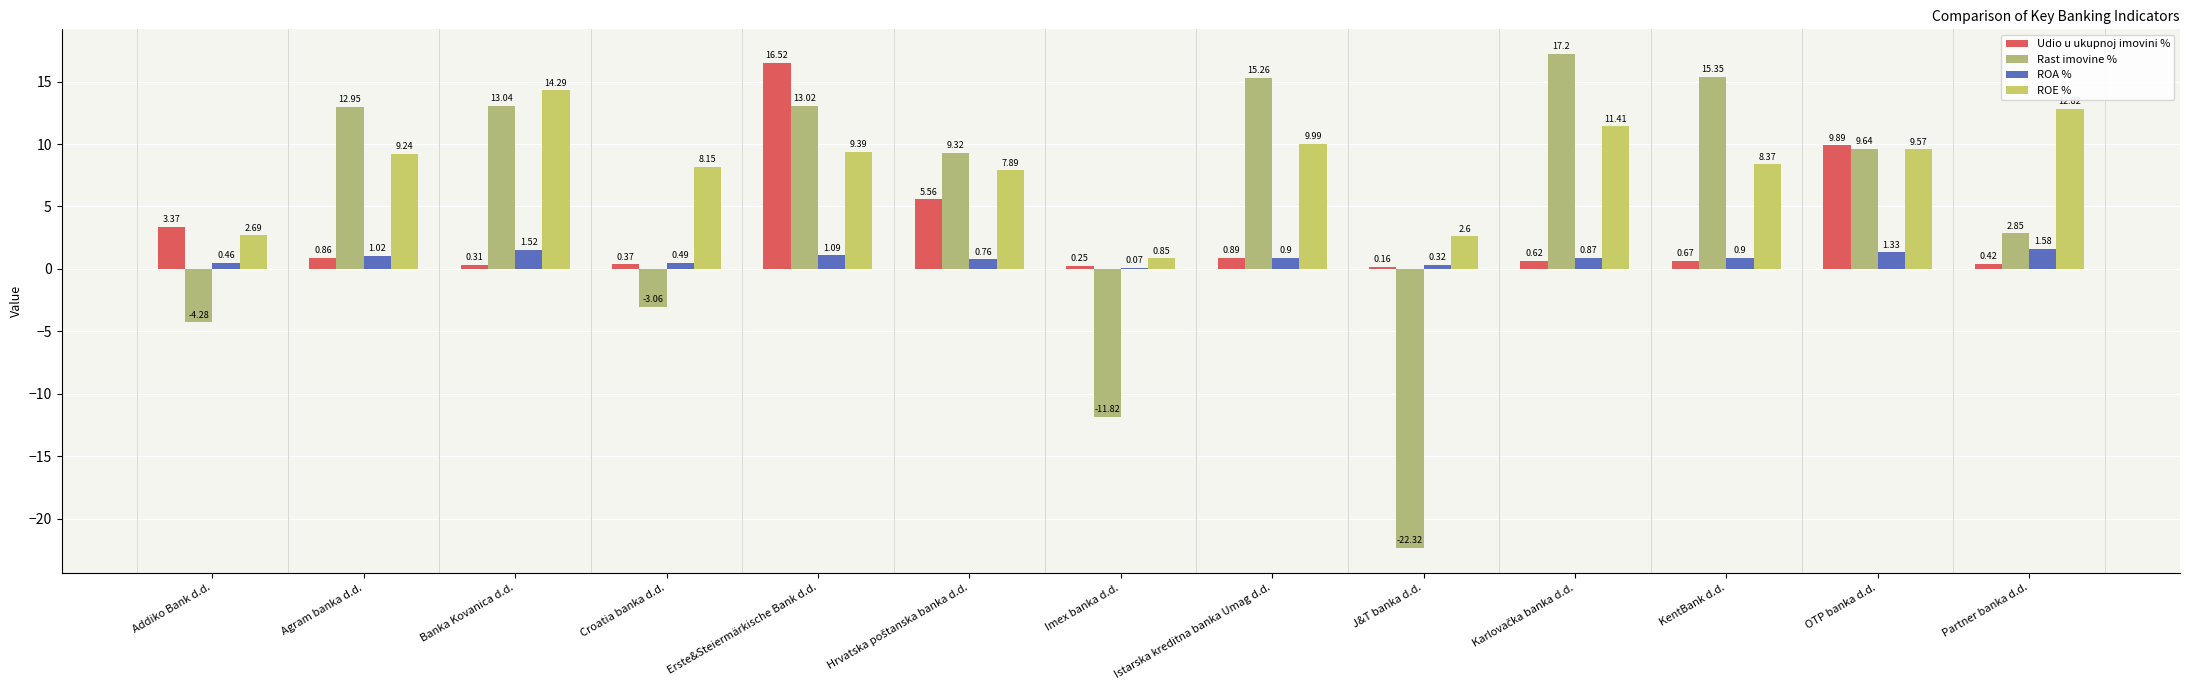

What is the value of the Rast imovine % bar at the 10th from the left?

17.2